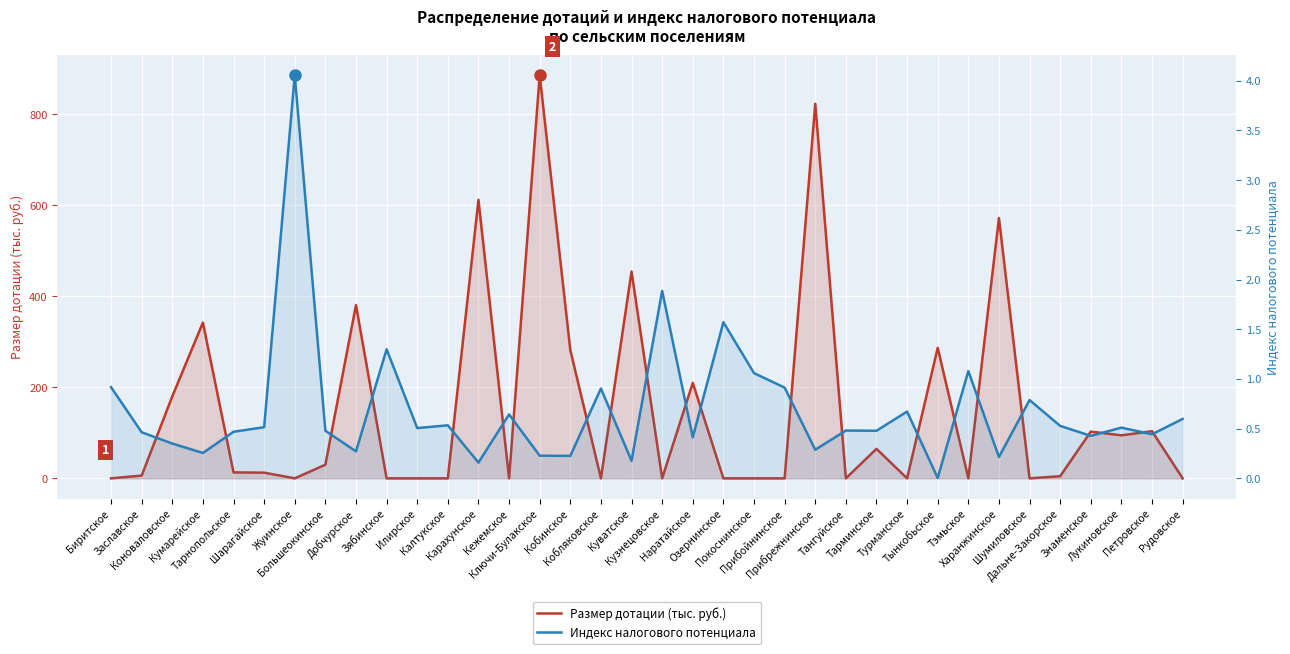

Reading left to right, list all the values displayed in this chart.

Размер дотации (тыс. руб.): 0.0	6.1	180.2	342.3	13.1	12.5	0.0	30.0	380.8	0.0	0.0	0.0	612.1	0.0	886.2	282.0	0.0	454.6	0.0	209.8	0.0	0.0	0.0	823.4	0.0	64.9	0.0	286.9	0.0	572.2	0.0	4.7	102.7	94.6	103.6	0.0
Индекс налогового потенциала: 0.9	0.5	0.3	0.3	0.5	0.5	4.1	0.5	0.3	1.3	0.5	0.5	0.2	0.6	0.2	0.2	0.9	0.2	1.9	0.4	1.6	1.1	0.9	0.3	0.5	0.5	0.7	0.0	1.1	0.2	0.8	0.5	0.4	0.5	0.4	0.6